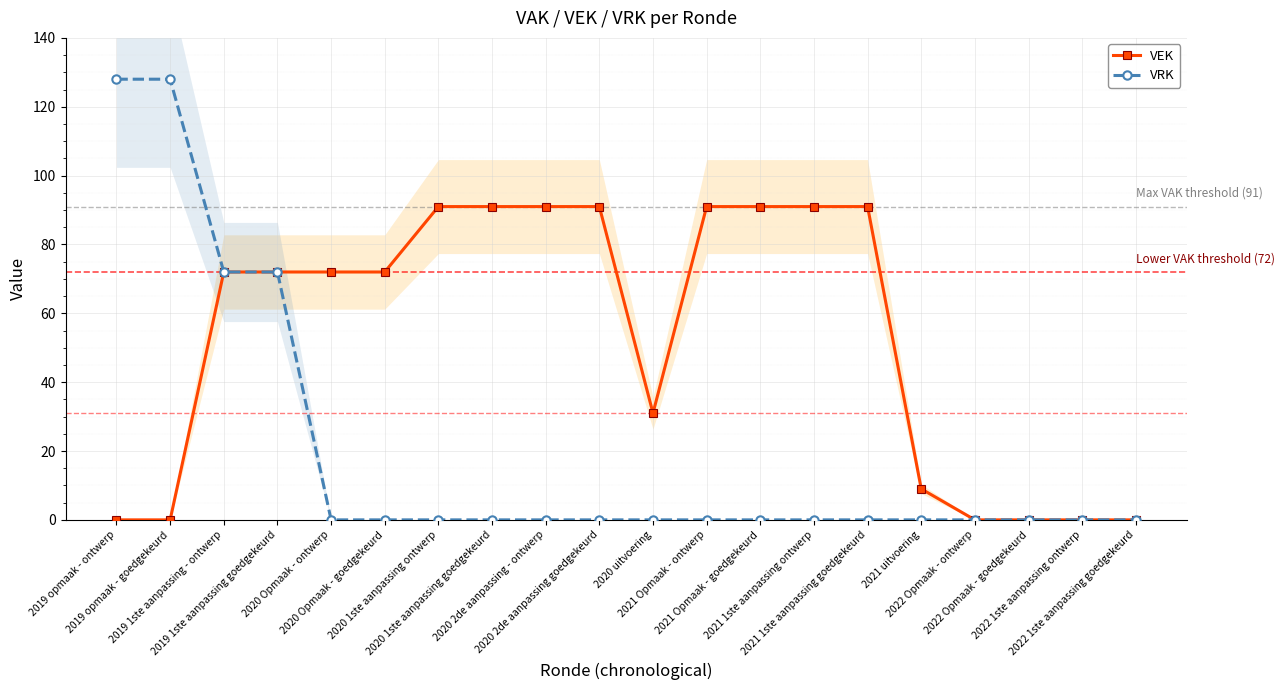

List the series in order of their peak value, highest first.

VRK, VEK